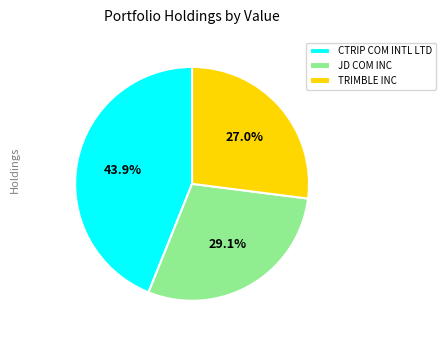

What is the ratio of the value at CTRIP COM INTL LTD to the value at TRIMBLE INC?

1.6